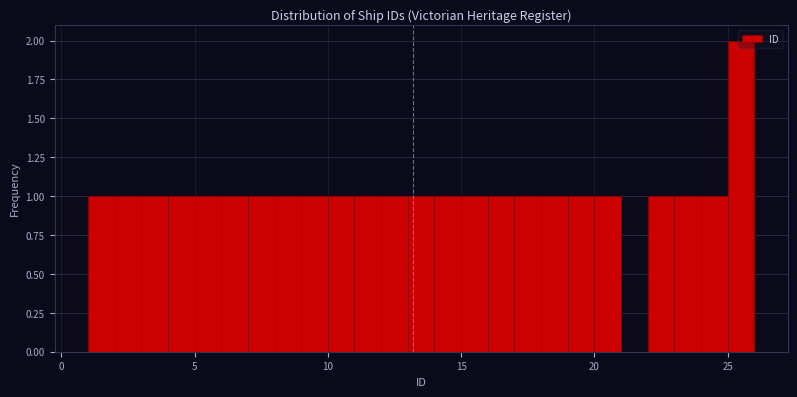

Around what value on the x-axis is the tallest bar? Give the approximate position of its centre, as read against the axis.

25.5